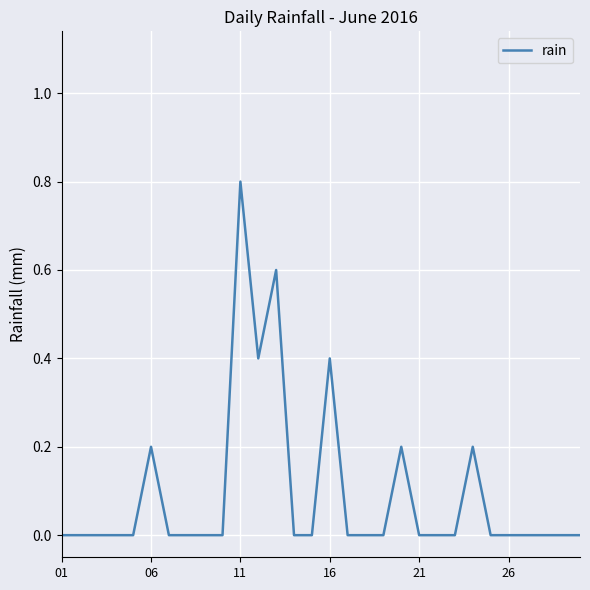

What is the difference between the maximum and minimum values?

0.8